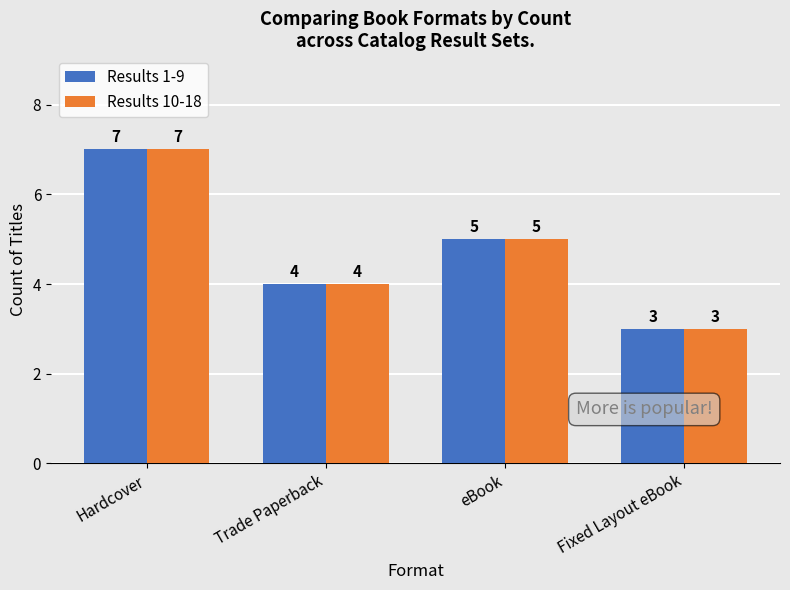

Rank the categories by Results 1-9 value from highest to lowest.

Hardcover, eBook, Trade Paperback, Fixed Layout eBook